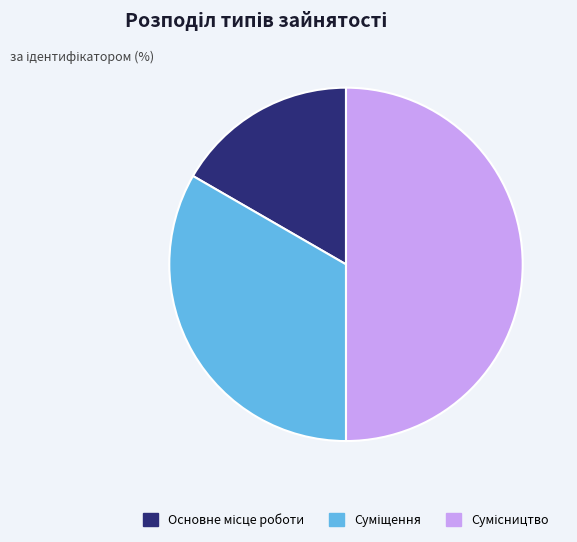

Does Сумісництво represent more than half of the total?

No